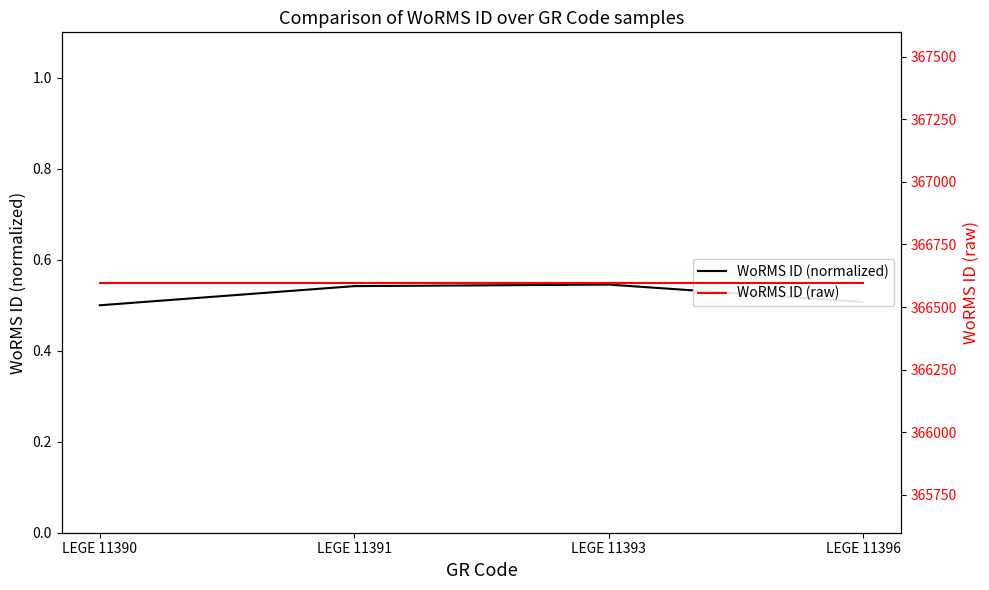

How many distinct data groups are displayed?

2